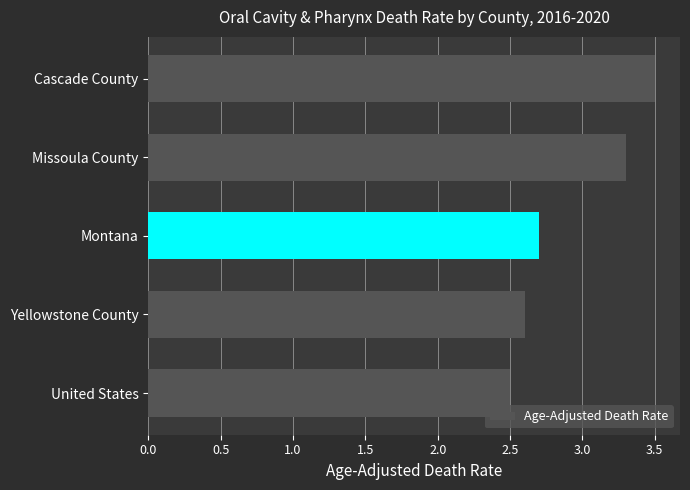

What is the maximum value shown in the chart?

3.5